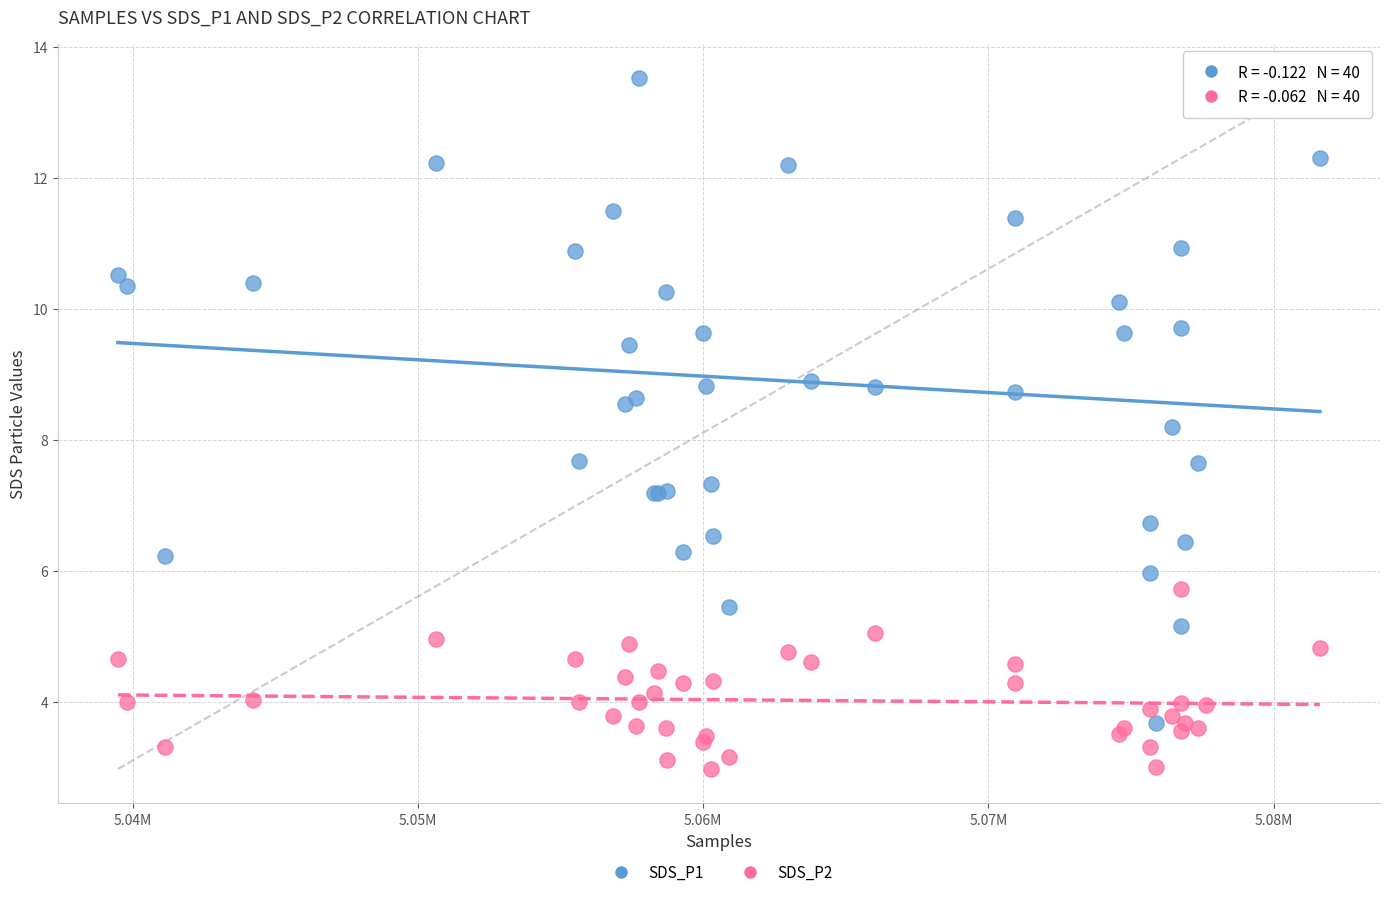

Which series reaches the minimum Y coordinate?

SDS_P2